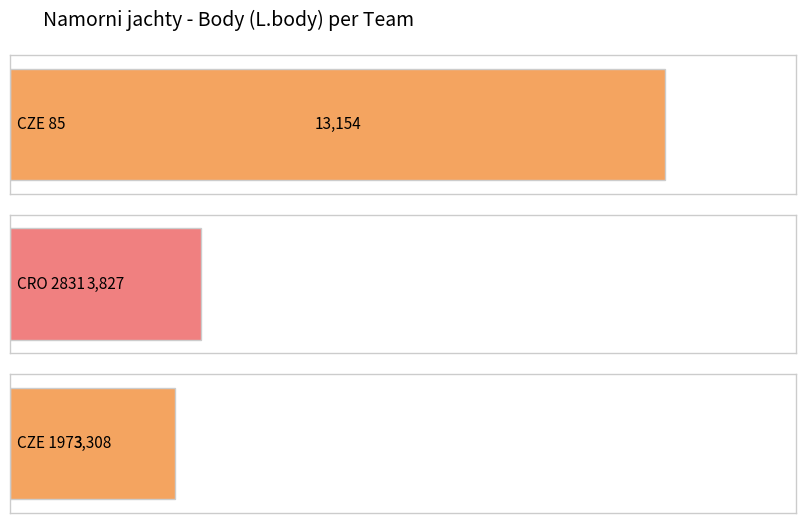

What position from the right is CRO 2831?

2